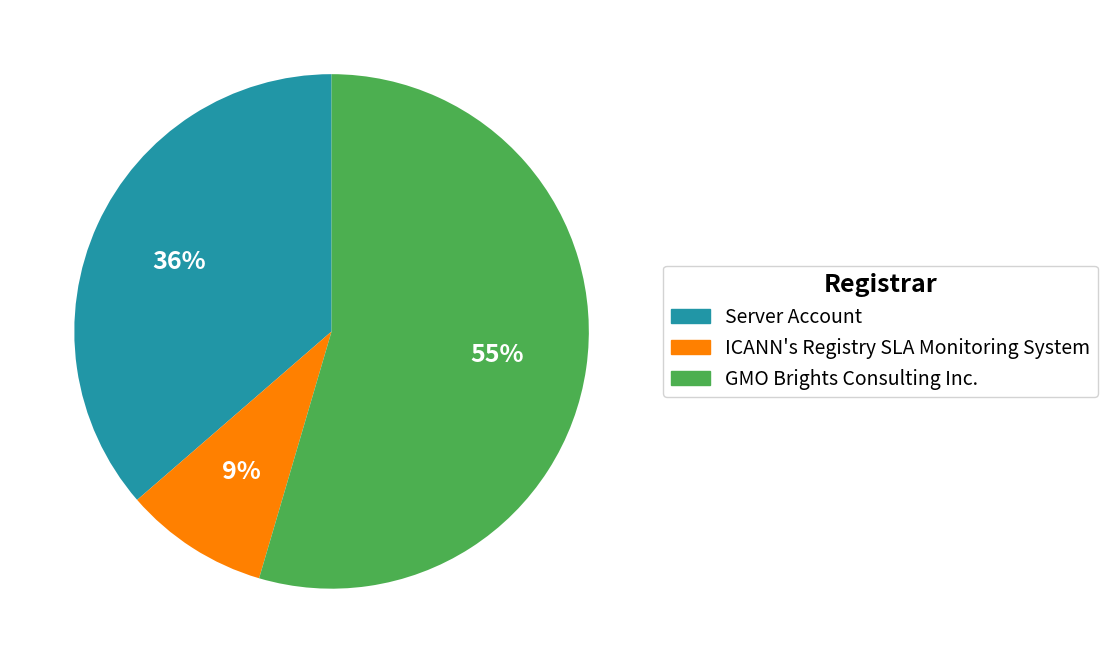

Rank the categories by value from lowest to highest.

ICANN's Registry SLA Monitoring System, Server Account, GMO Brights Consulting Inc.